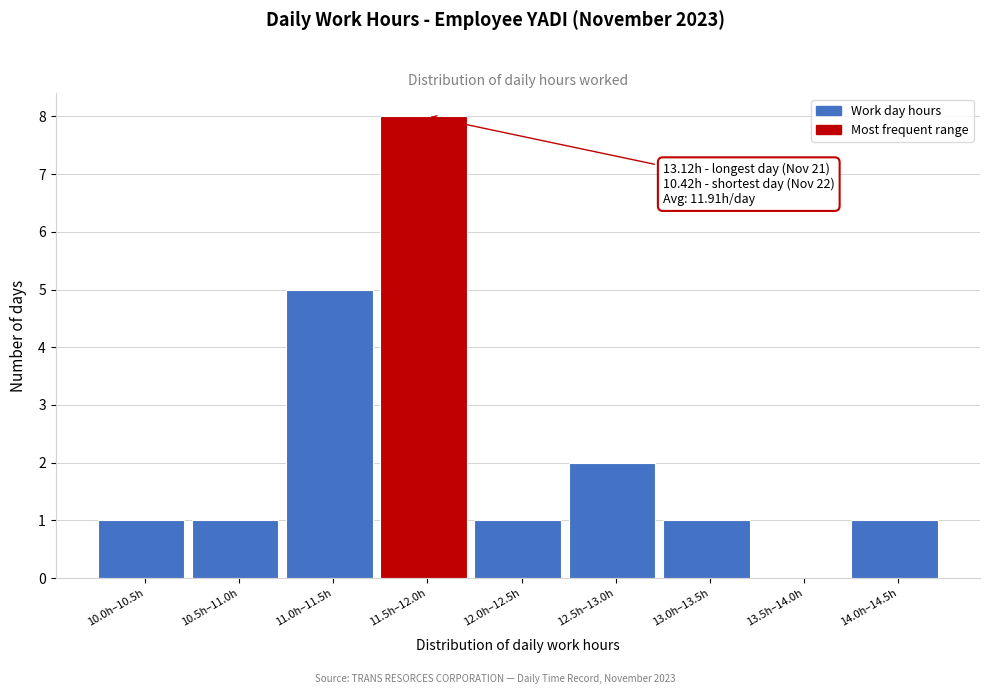

Reading right to left, what are all the values shown in this chart?

14.0h–14.5h=1	13.5h–14.0h=0	13.0h–13.5h=1	12.5h–13.0h=2	12.0h–12.5h=1	11.5h–12.0h=8	11.0h–11.5h=5	10.5h–11.0h=1	10.0h–10.5h=1